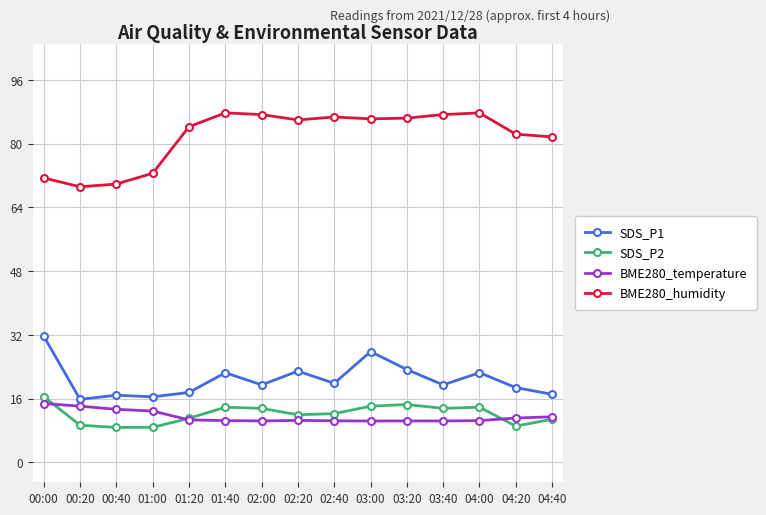

What is the value of the BME280_humidity point at the 3rd from the left?

69.9